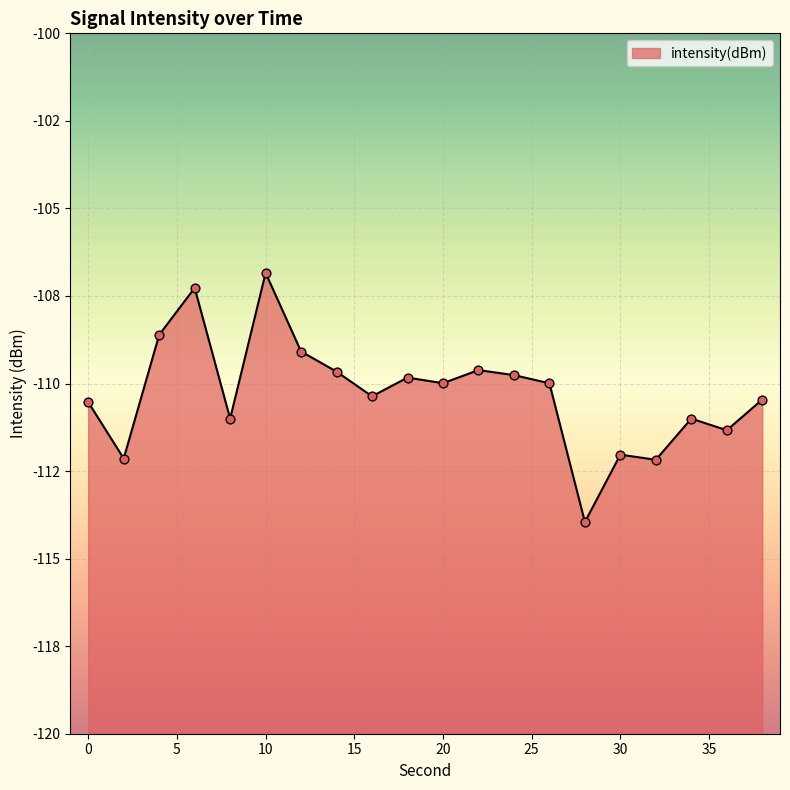

What is the change in value from 4 to 8?

-2.4